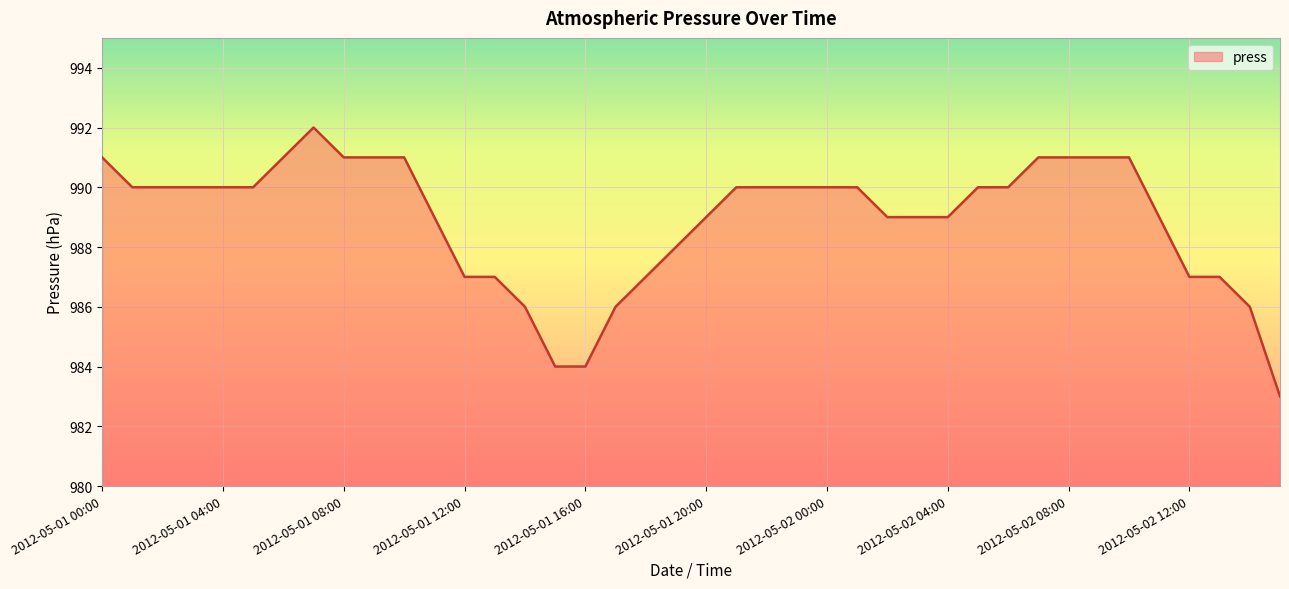

What is the smallest value displayed?

983